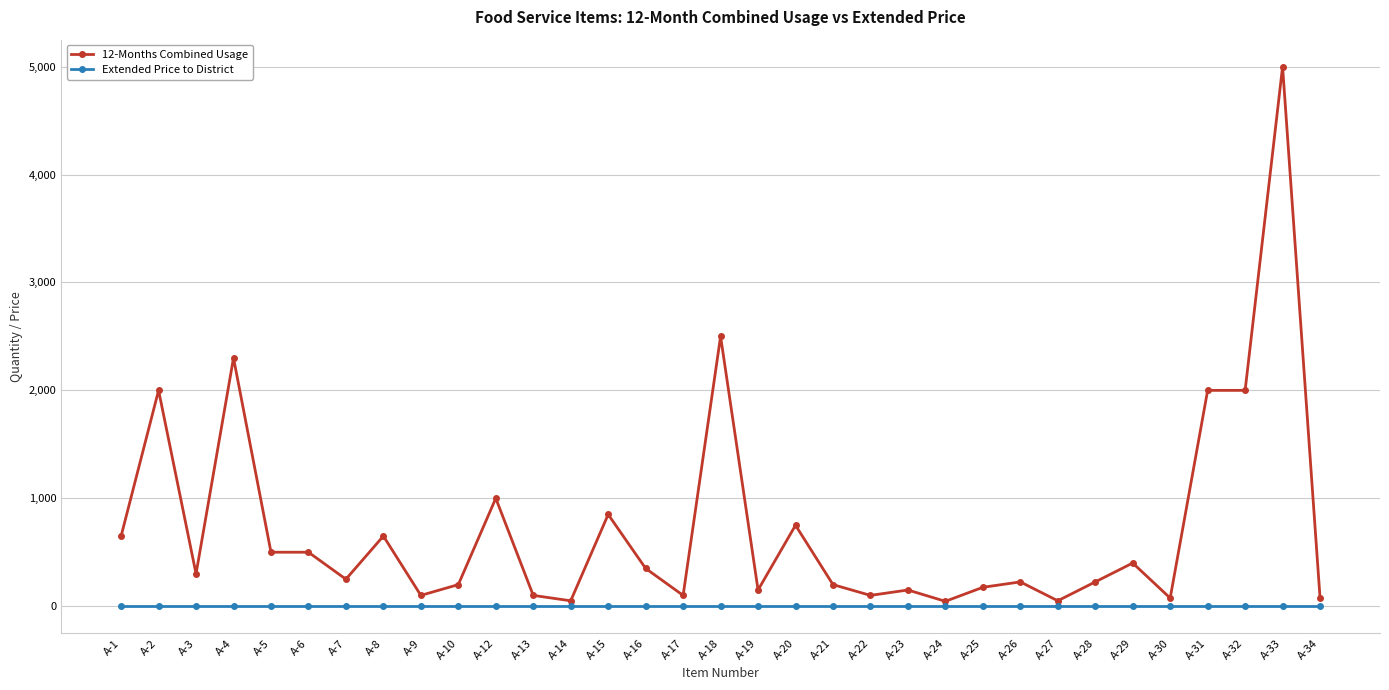

What are all the series names shown in the legend?

12-Months Combined Usage, Extended Price to District